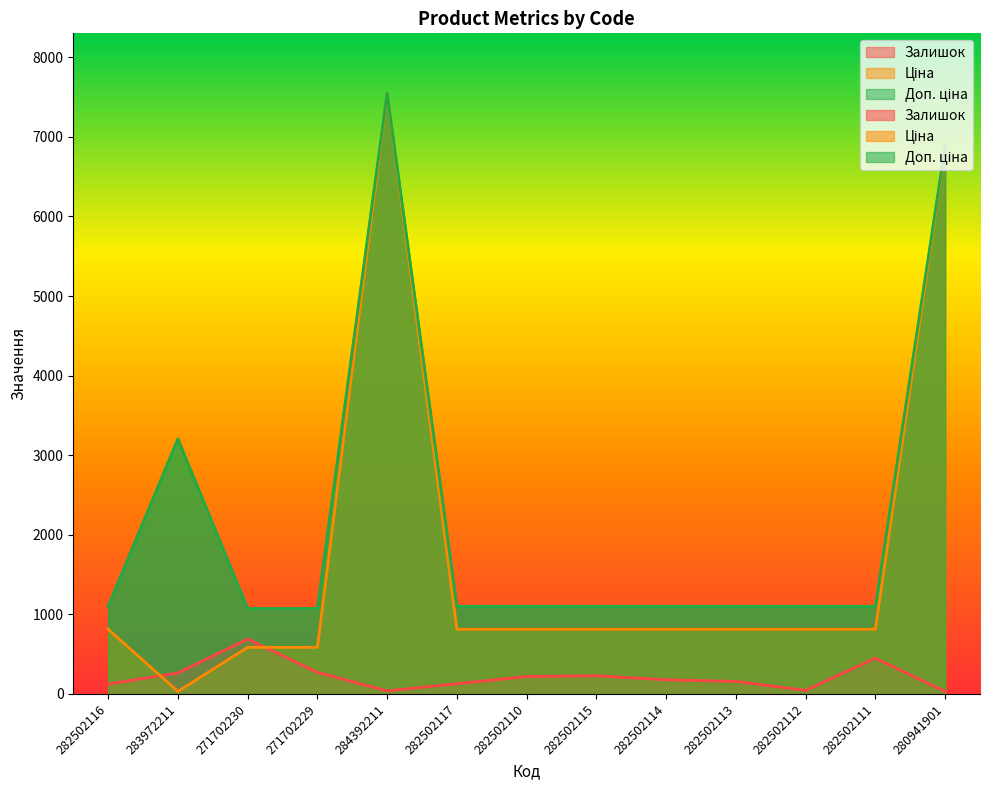

What is the sum of all Доп. ціна values?

28593.4